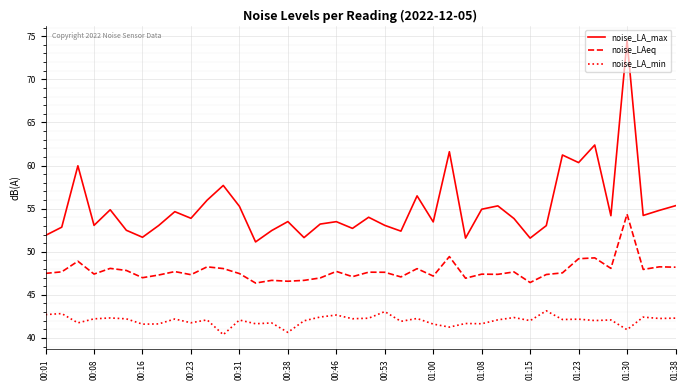

Rank the series by their average value, from highest to lowest.

noise_LA_max, noise_LAeq, noise_LA_min